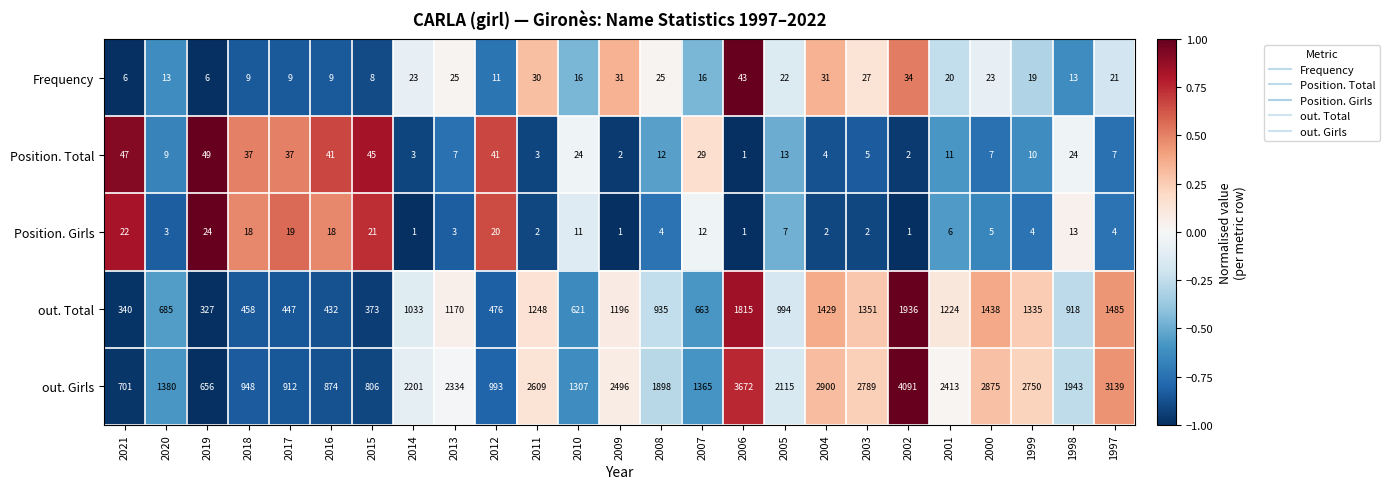

What is the average value of the Frequency series?

20